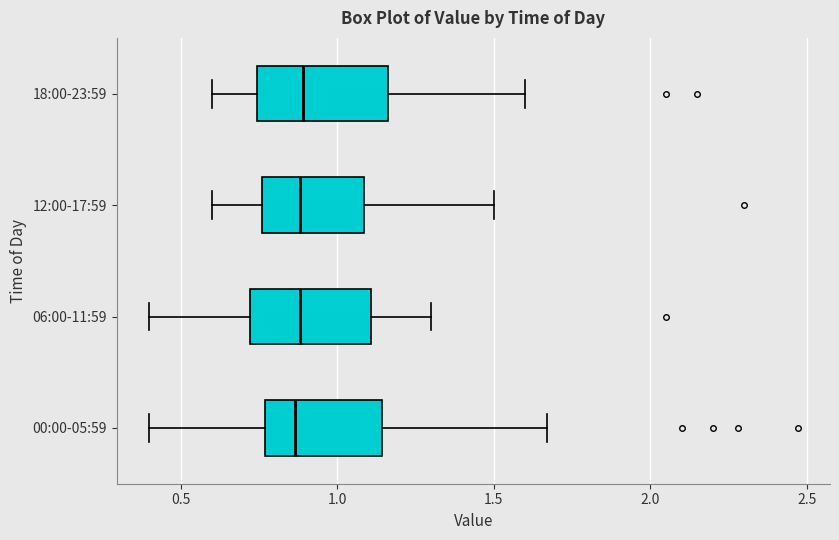

Reading bottom to top, read every box against the x-axis: the position of its median line, the range the box covers, and the ends of its whiskers. The values are not printed on the chart, so give them approximately, as read against the axis.

00:00-05:59: median 0.85, box 0.75 to 1.15, whiskers 0.40 to 1.65
06:00-11:59: median 0.90, box 0.70 to 1.10, whiskers 0.40 to 1.30
12:00-17:59: median 0.90, box 0.75 to 1.10, whiskers 0.60 to 1.50
18:00-23:59: median 0.90, box 0.75 to 1.15, whiskers 0.60 to 1.60